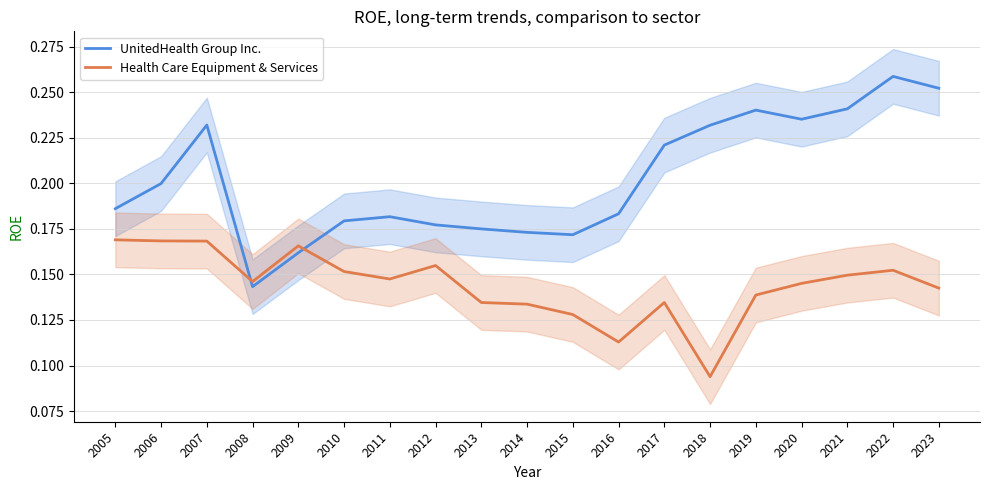

At which label does UnitedHealth Group Inc. reach its minimum?

2008